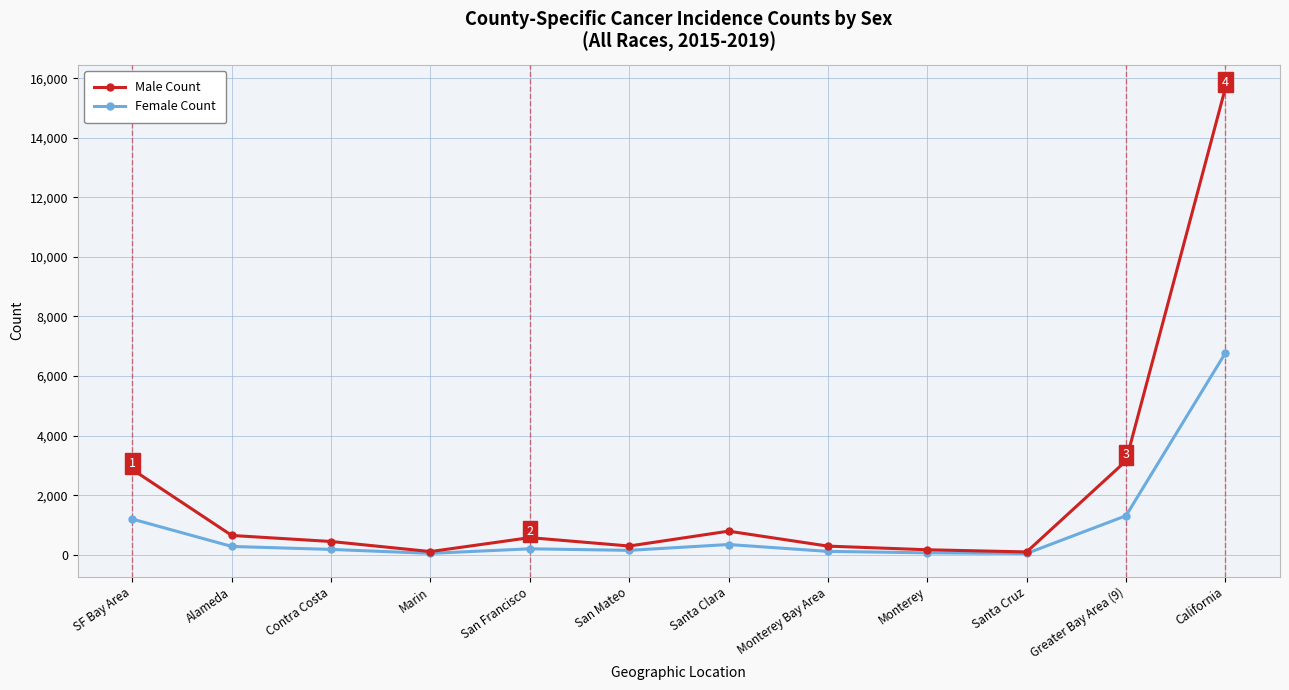

How many lines are shown in the chart?

2